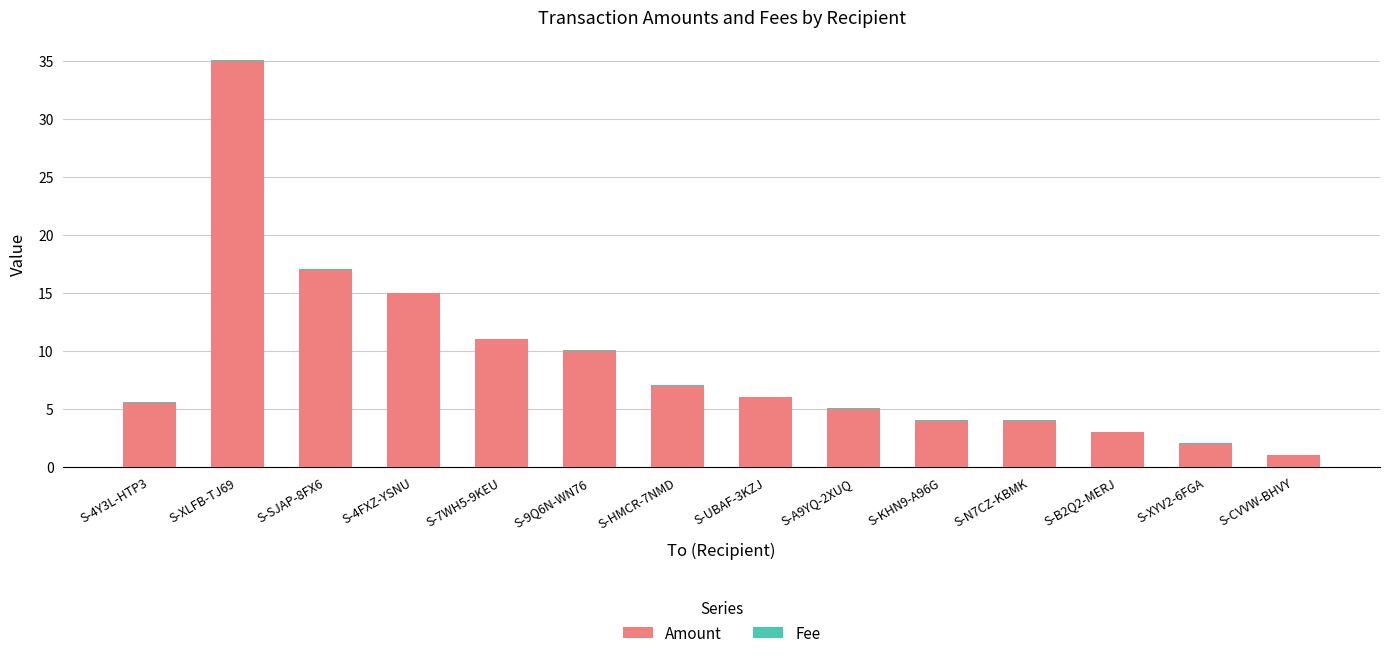

The Amount series shows 1.6 at S-N7CZ-KBMK. True or false?

False